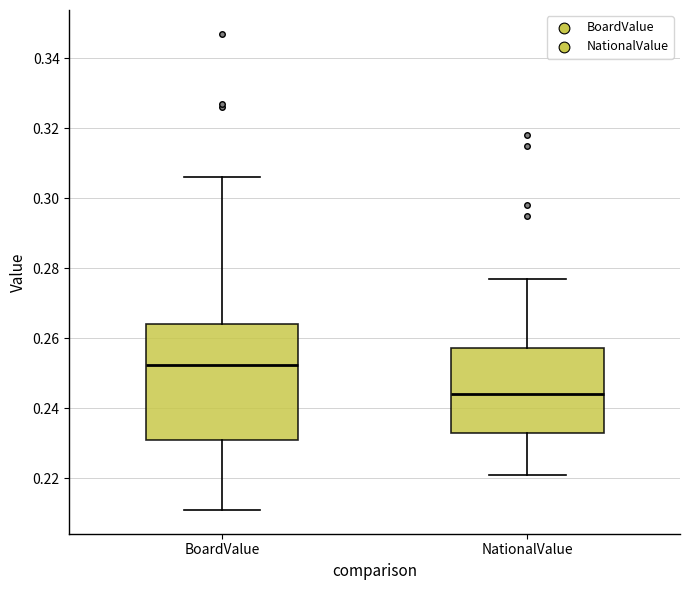

Reading left to right, read every box against the y-axis: the position of its median line, the range the box covers, and the ends of its whiskers. The values are not printed on the chart, so give them approximately, as read against the axis.

BoardValue: median 0.252, box 0.232 to 0.264, whiskers 0.212 to 0.306
NationalValue: median 0.244, box 0.234 to 0.258, whiskers 0.222 to 0.278